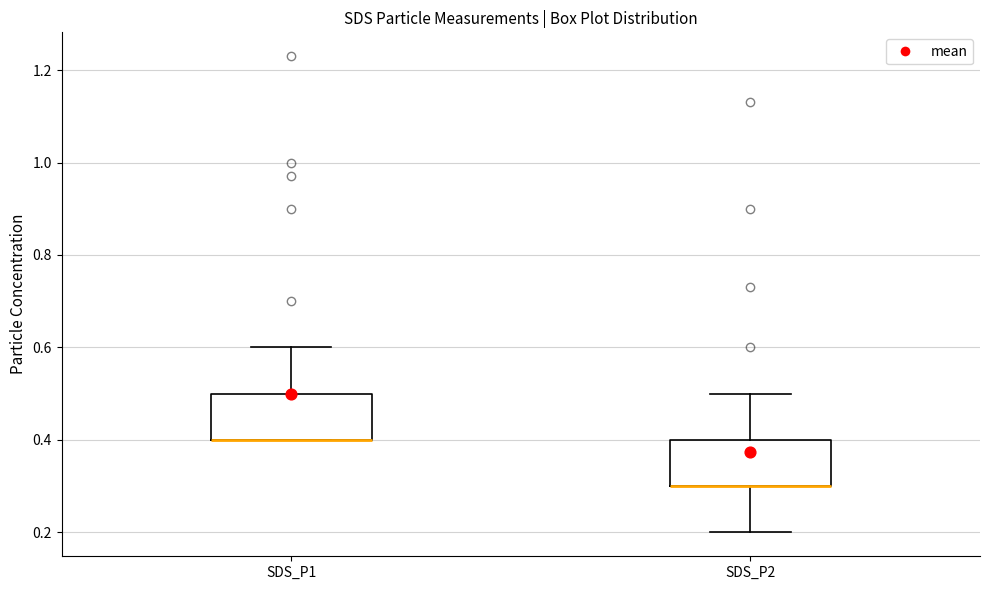

Reading left to right, transcribe this box plot: for each box, give where its median line is, the range the box spans, and where its two whiskers end, as read against the y-axis. The values are not printed on the chart, so give them approximately, as read against the axis.

SDS_P1: median 0.4 (drawn on the box's lower edge), box 0.4 to 0.5, whiskers 0.4 to 0.6
SDS_P2: median 0.3 (drawn on the box's lower edge), box 0.3 to 0.4, whiskers 0.2 to 0.5